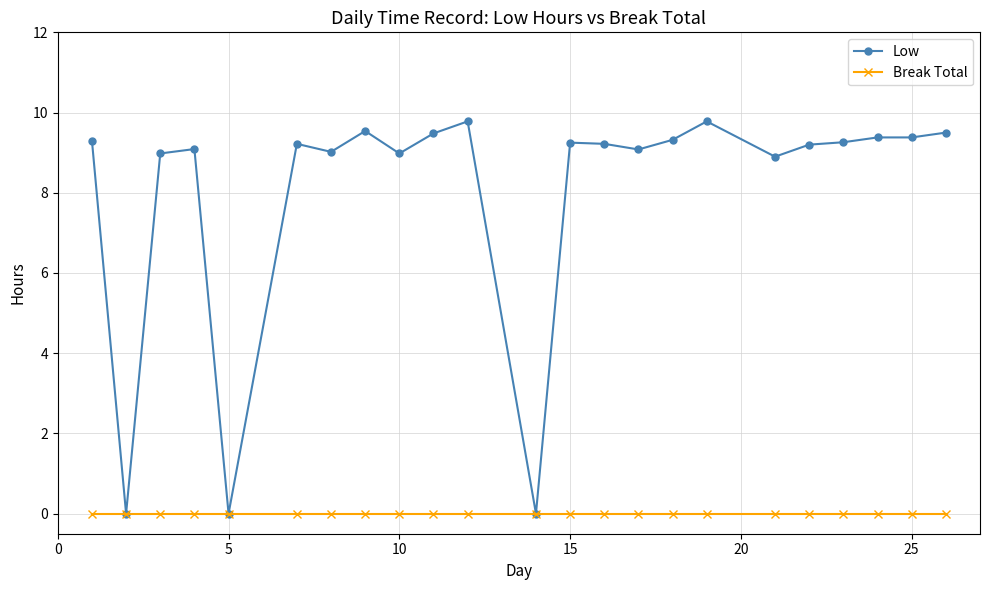

What is the maximum value shown in the chart?

9.8